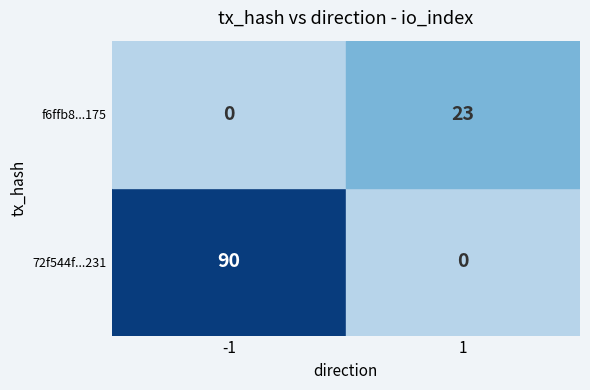

What is the maximum value shown in the chart?

90